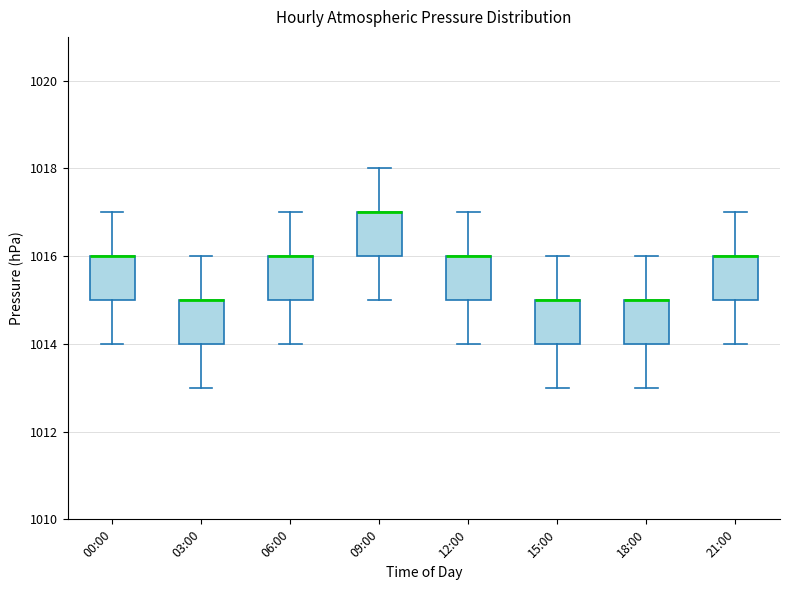

Reading left to right, read every box against the y-axis: the position of its median line, the range the box covers, and the ends of its whiskers. The values are not printed on the chart, so give them approximately, as read against the axis.

00:00: median 1016 (drawn on the box's upper edge), box 1015 to 1016, whiskers 1014 to 1017
03:00: median 1015 (drawn on the box's upper edge), box 1014 to 1015, whiskers 1013 to 1016
06:00: median 1016 (drawn on the box's upper edge), box 1015 to 1016, whiskers 1014 to 1017
09:00: median 1017 (drawn on the box's upper edge), box 1016 to 1017, whiskers 1015 to 1018
12:00: median 1016 (drawn on the box's upper edge), box 1015 to 1016, whiskers 1014 to 1017
15:00: median 1015 (drawn on the box's upper edge), box 1014 to 1015, whiskers 1013 to 1016
18:00: median 1015 (drawn on the box's upper edge), box 1014 to 1015, whiskers 1013 to 1016
21:00: median 1016 (drawn on the box's upper edge), box 1015 to 1016, whiskers 1014 to 1017